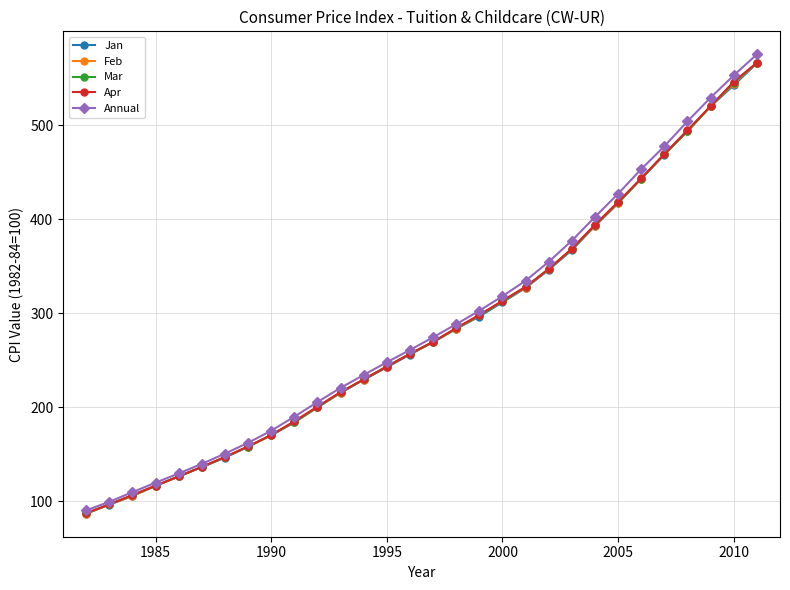

Which series has the largest range (max minus min)?

Annual